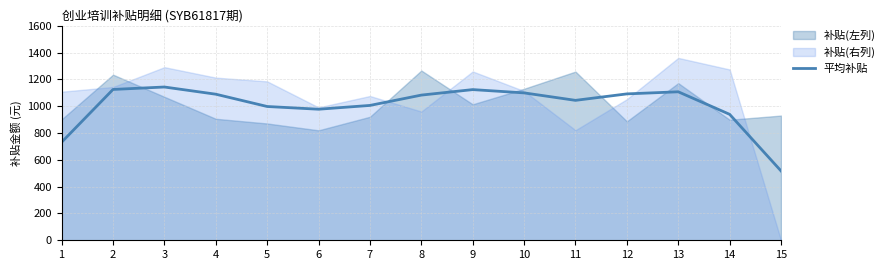

How many data points are less than 1082?

7